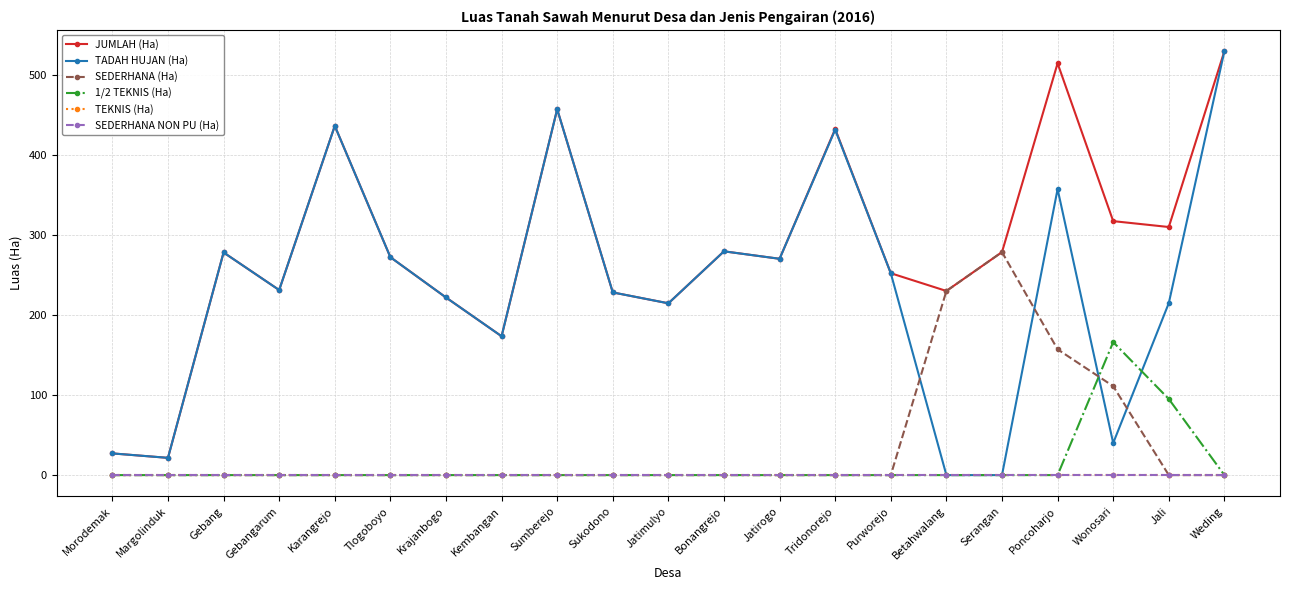

Does the chart have visible grid lines?

Yes